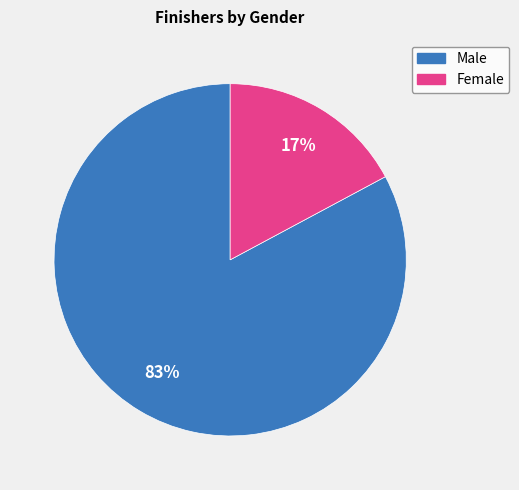

To the nearest percent, what percentage of the pie is Female?

17%